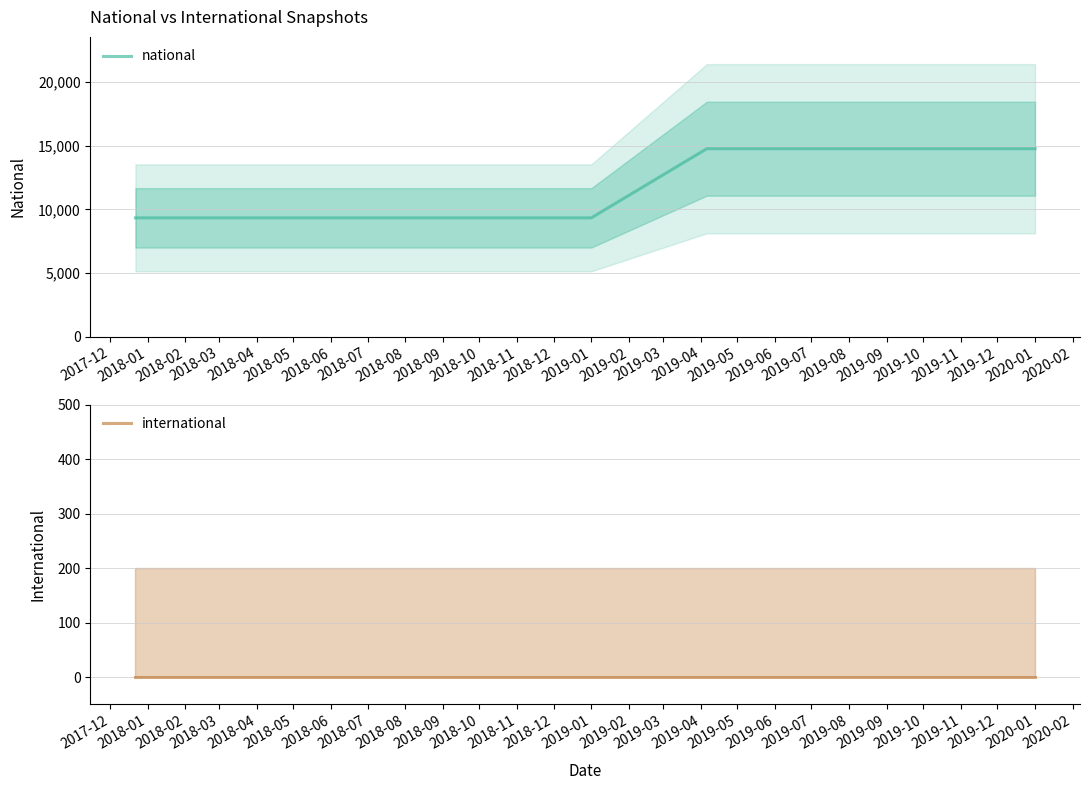

True or false: international has a value of 0 at 2019-07.

True